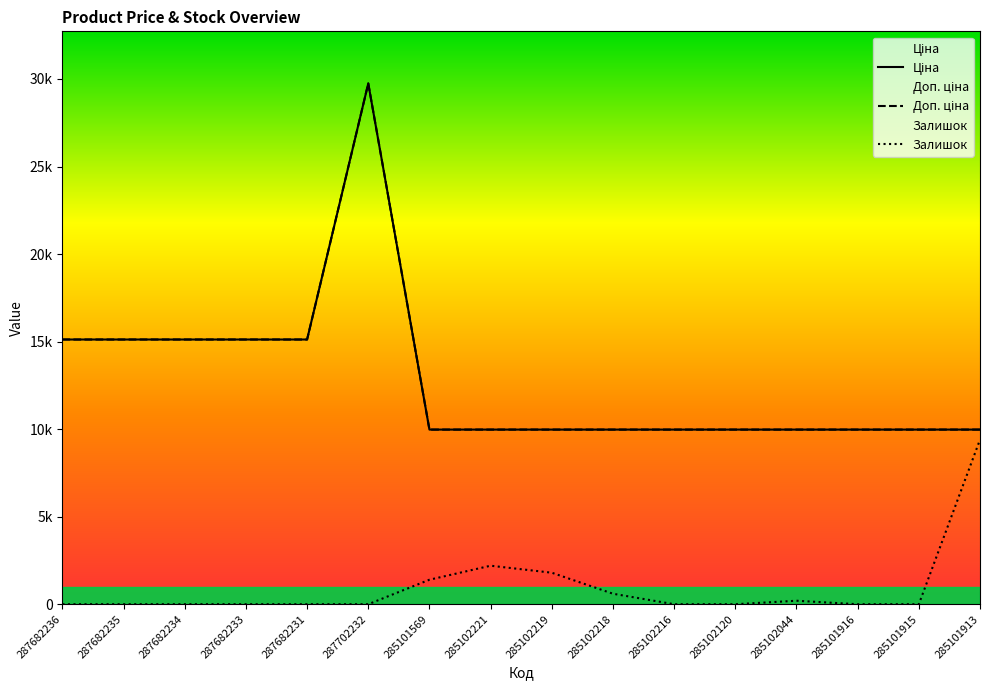

How many data points in Залишок are above 0?

6